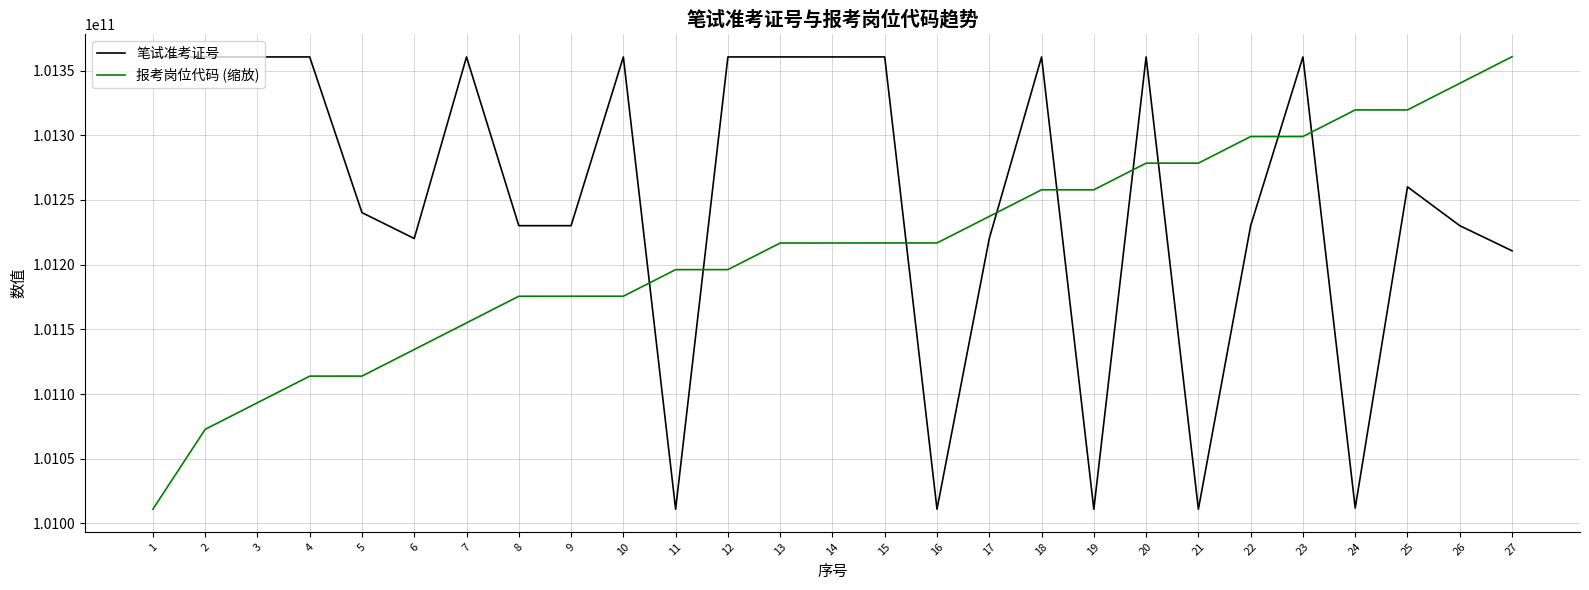

Is it true that 报考岗位代码 (缩放) equals 101298986164.6 at 22?

True